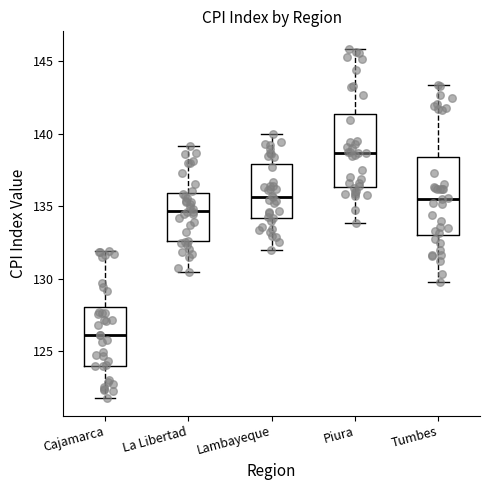

Reading left to right, transcribe this box plot: for each box, give where its median line is, the range the box spans, and where its two whiskers end, as read against the y-axis. The values are not printed on the chart, so give them approximately, as read against the axis.

Cajamarca: median 126.0, box 124.0 to 128.0, whiskers 121.5 to 132.0
La Libertad: median 134.5, box 132.5 to 136.0, whiskers 130.5 to 139.0
Lambayeque: median 135.5, box 134.0 to 138.0, whiskers 132.0 to 140.0
Piura: median 138.5, box 136.5 to 141.5, whiskers 134.0 to 146.0
Tumbes: median 135.5, box 133.0 to 138.5, whiskers 129.5 to 143.5